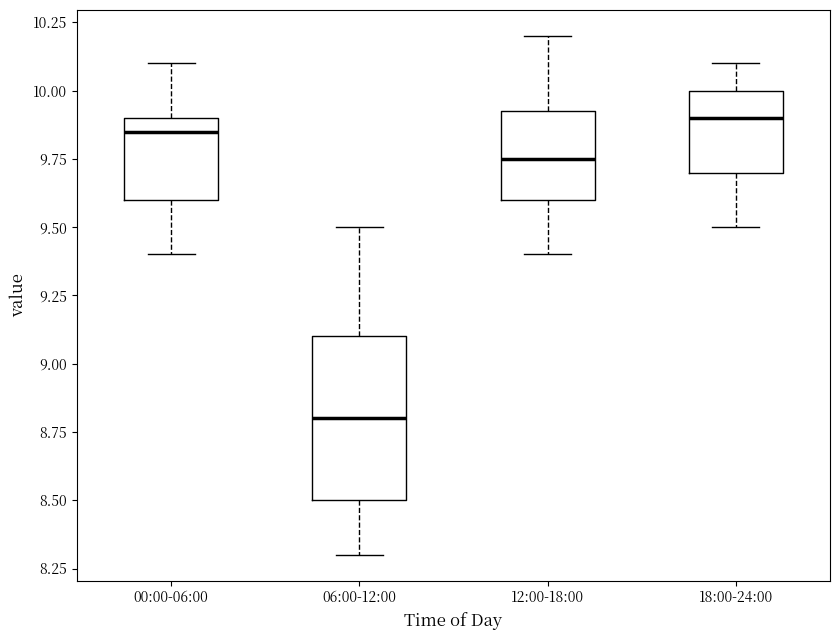

Reading left to right, read every box against the y-axis: the position of its median line, the range the box covers, and the ends of its whiskers. The values are not printed on the chart, so give them approximately, as read against the axis.

00:00-06:00: median 9.85, box 9.60 to 9.90, whiskers 9.40 to 10.10
06:00-12:00: median 8.80, box 8.50 to 9.10, whiskers 8.30 to 9.50
12:00-18:00: median 9.75, box 9.60 to 9.95, whiskers 9.40 to 10.20
18:00-24:00: median 9.90, box 9.70 to 10.00, whiskers 9.50 to 10.10